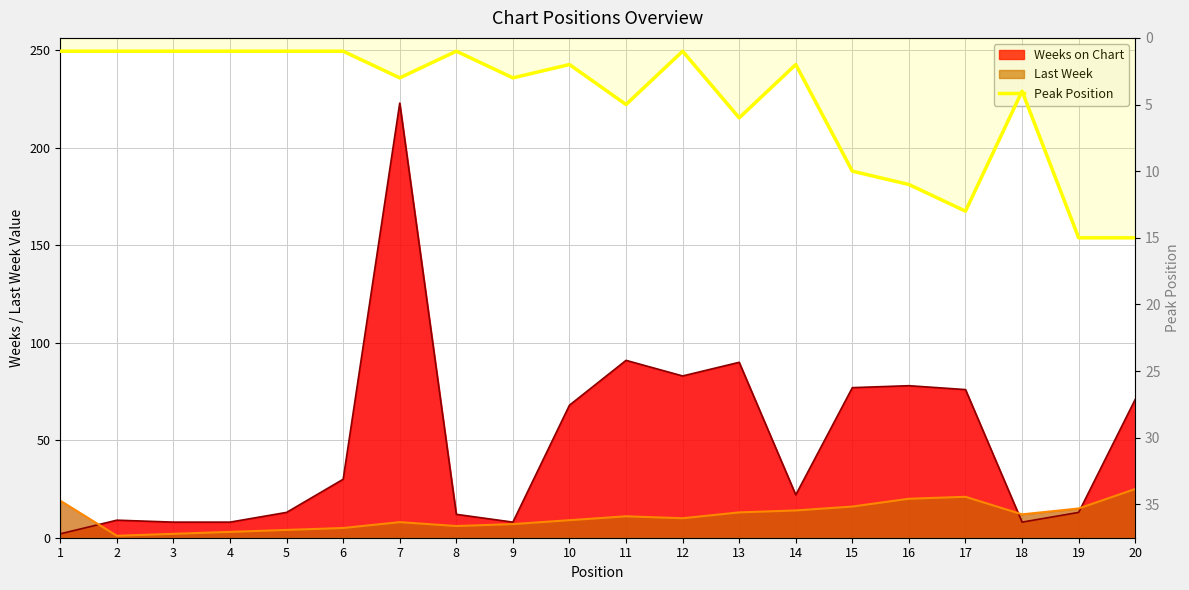

Which category has the lowest value across all series?

1